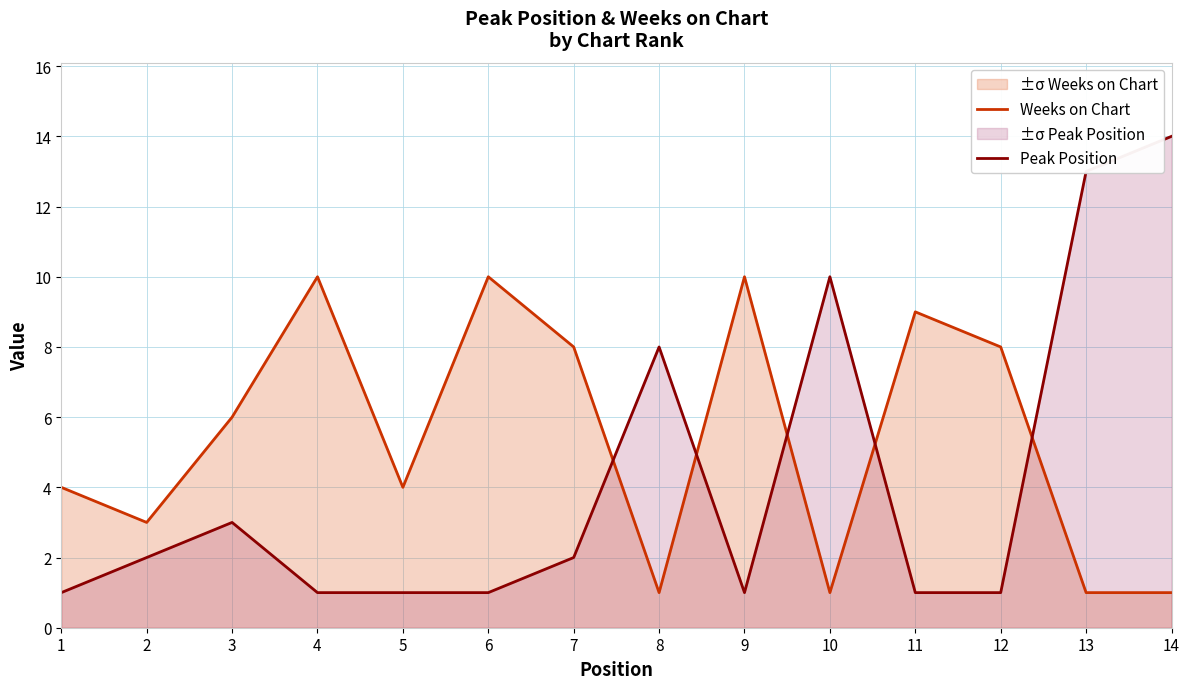

True or false: Peak Position and Weeks on Chart intersect in this chart.

True